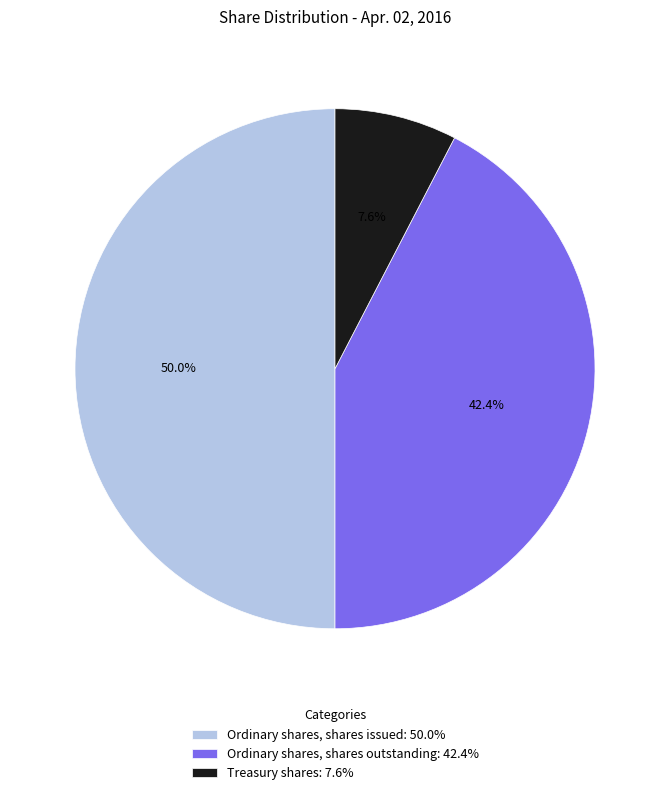

Between Ordinary shares, shares outstanding and Treasury shares, which is larger?

Ordinary shares, shares outstanding